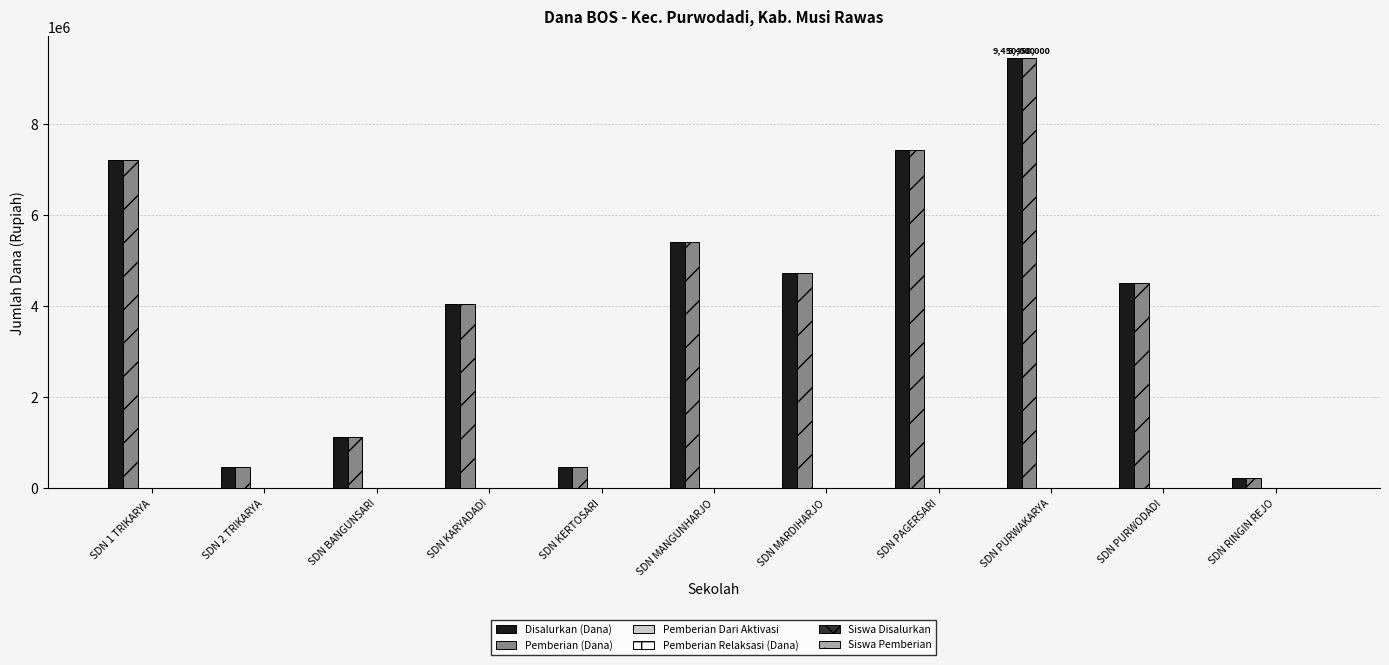

Rank the series at SDN 1 TRIKARYA from lowest to highest value.

Pemberian Dari Aktivasi, Pemberian Relaksasi (Dana), Siswa Disalurkan, Siswa Pemberian, Disalurkan (Dana), Pemberian (Dana)